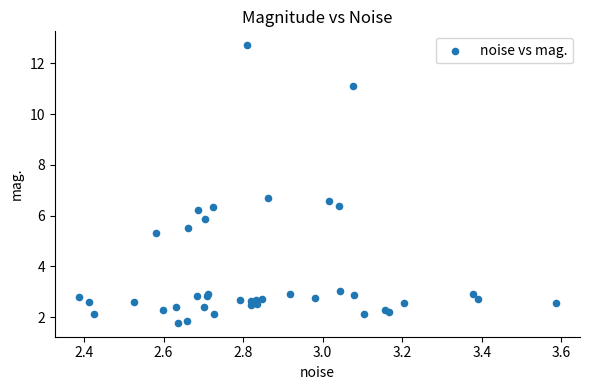

What Y value in the scatter plot is closest to 7?

6.7